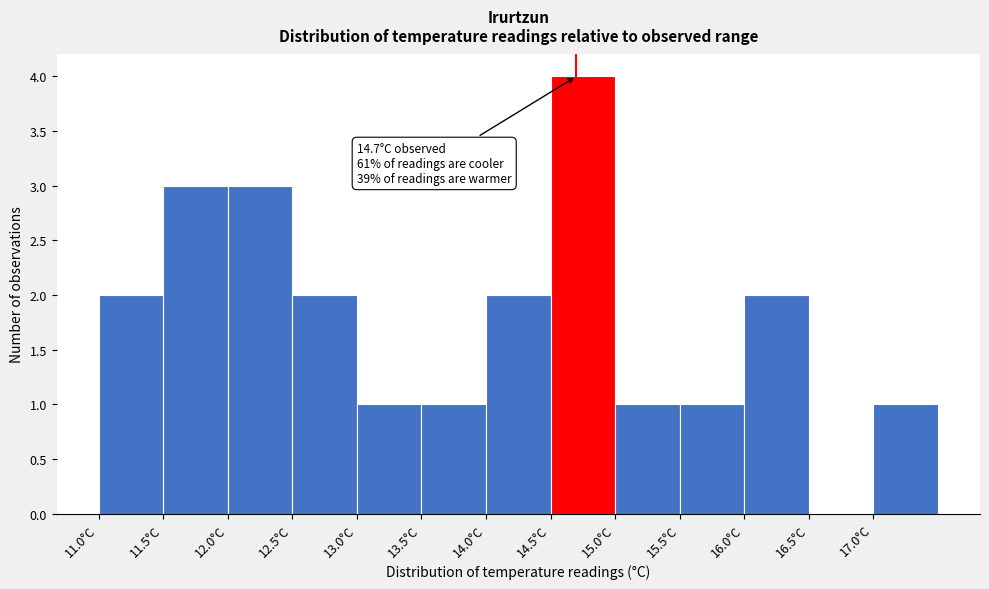

Over which range of the x-axis is the bar tallest?

14.5 to 15.0